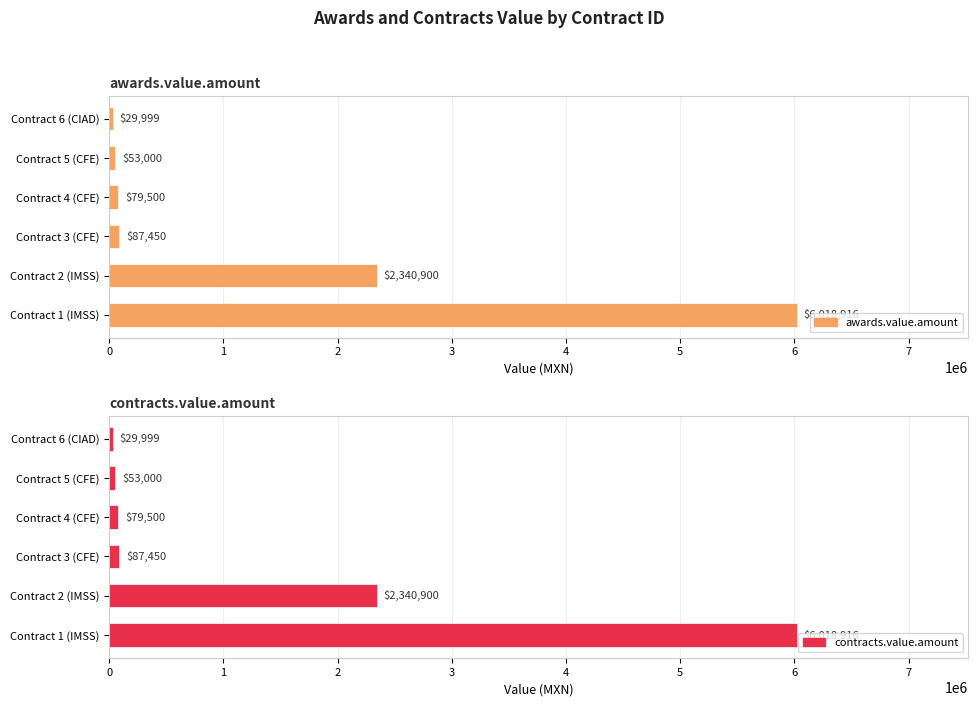

At how many categories does at least one series exceed 1890595?

2